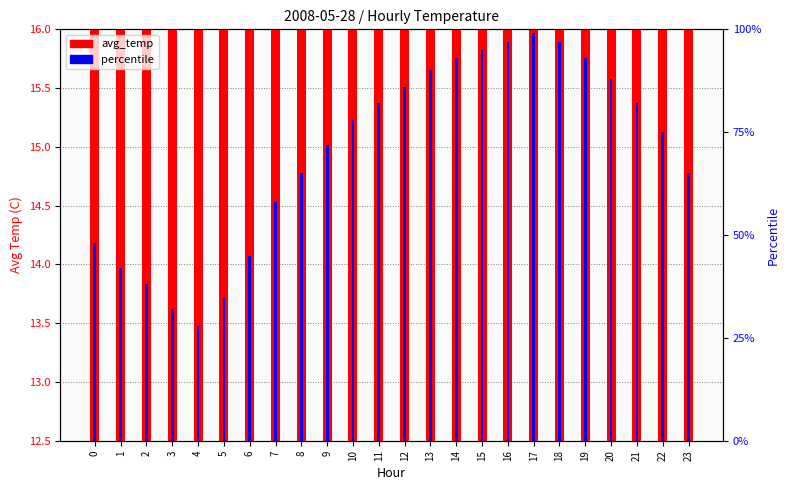

How many data points in percentile are less than 78?

12